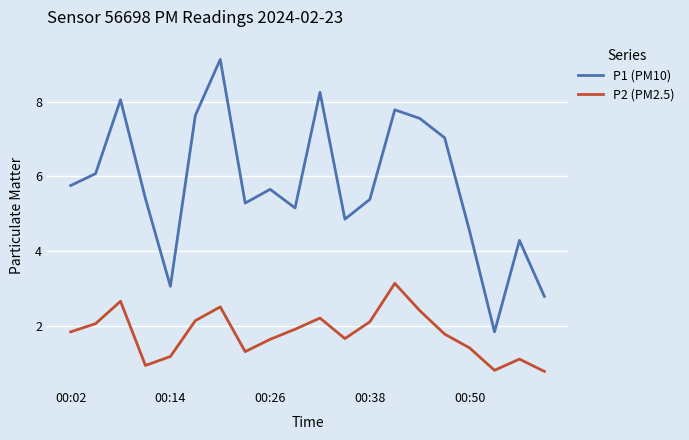

Which series has the largest total across all categories?

P1 (PM10)